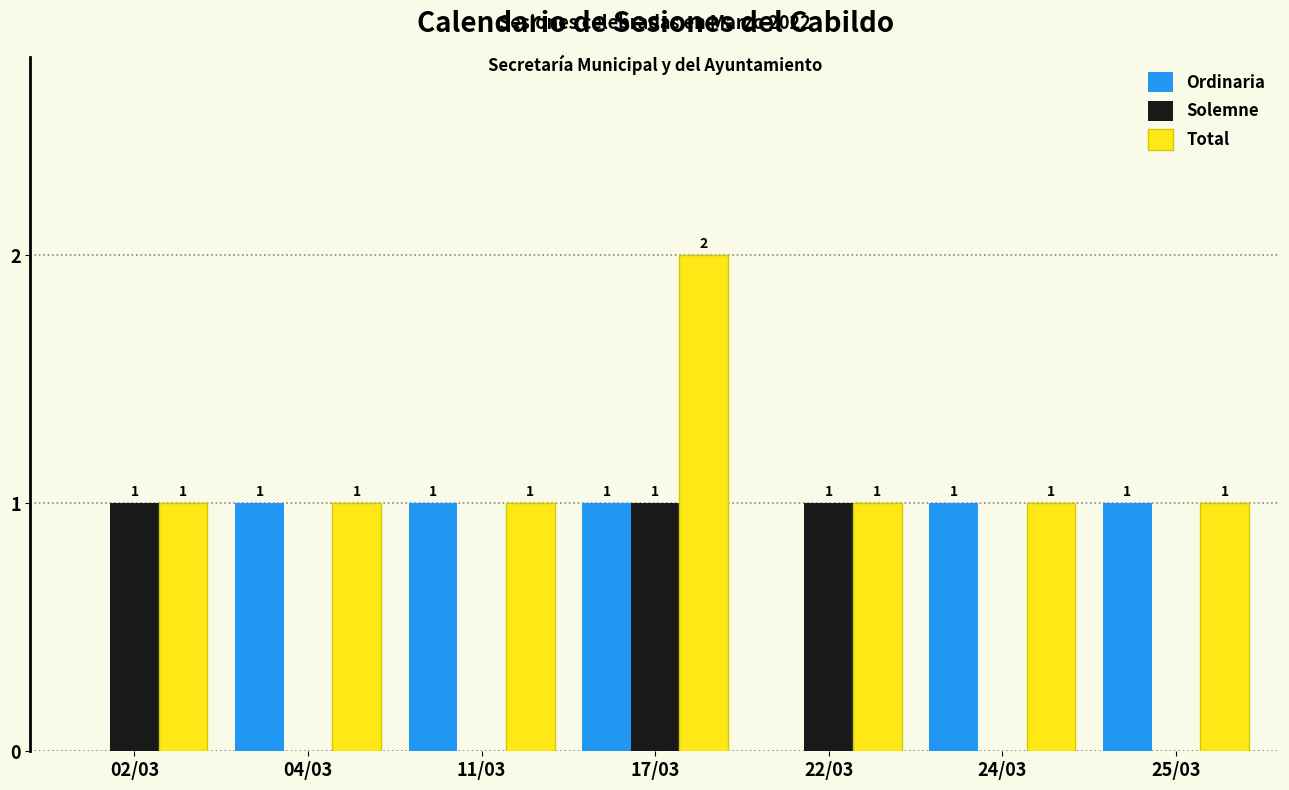

What value does the Solemne series have at 22/03?

1